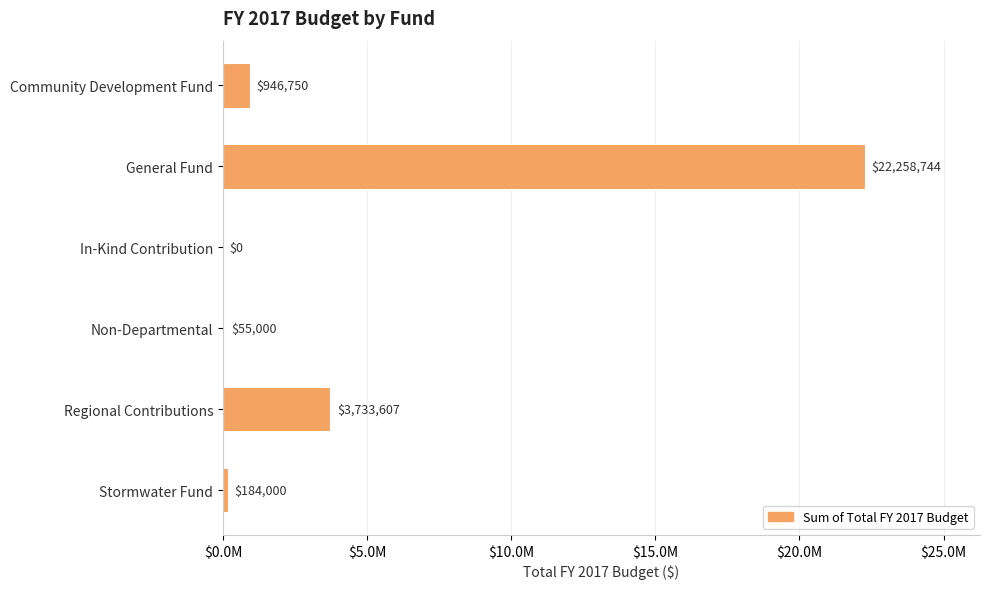

What is the sum of all values?

27178101